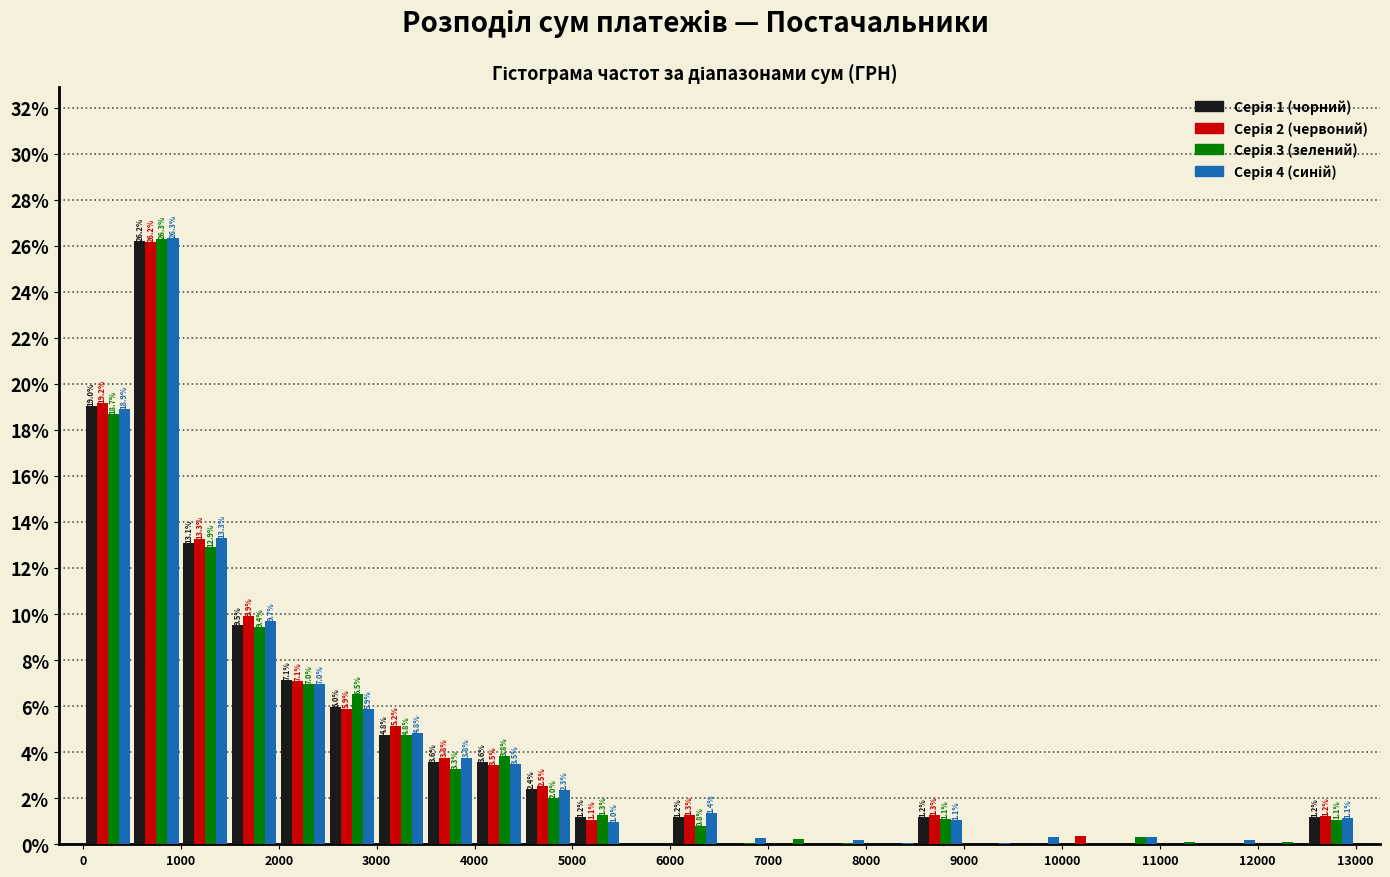

In the Серія 2 (червоний) series, which range on the x-axis has the tallest bar?

500 to 1000